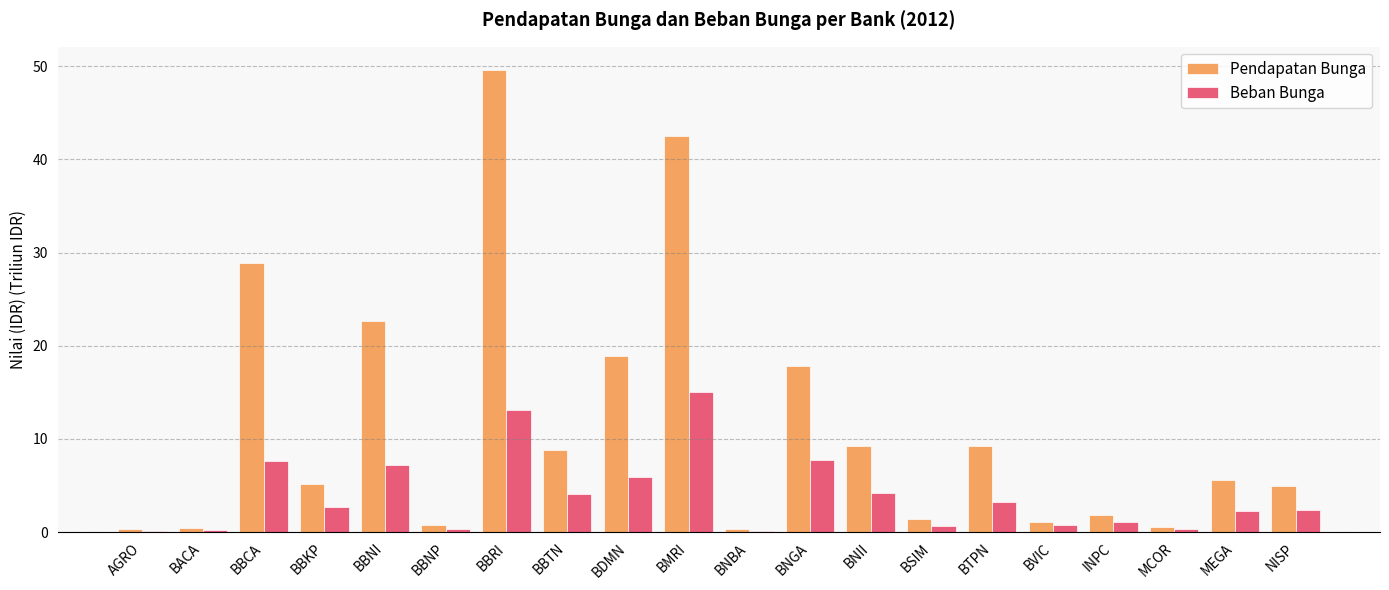

Which series has the largest total across all categories?

Pendapatan Bunga